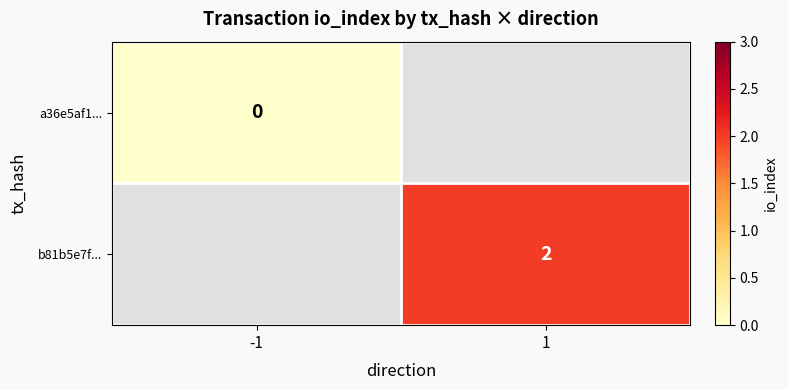

True or false: b81b5e7f... has a value of 1 at 1.

False